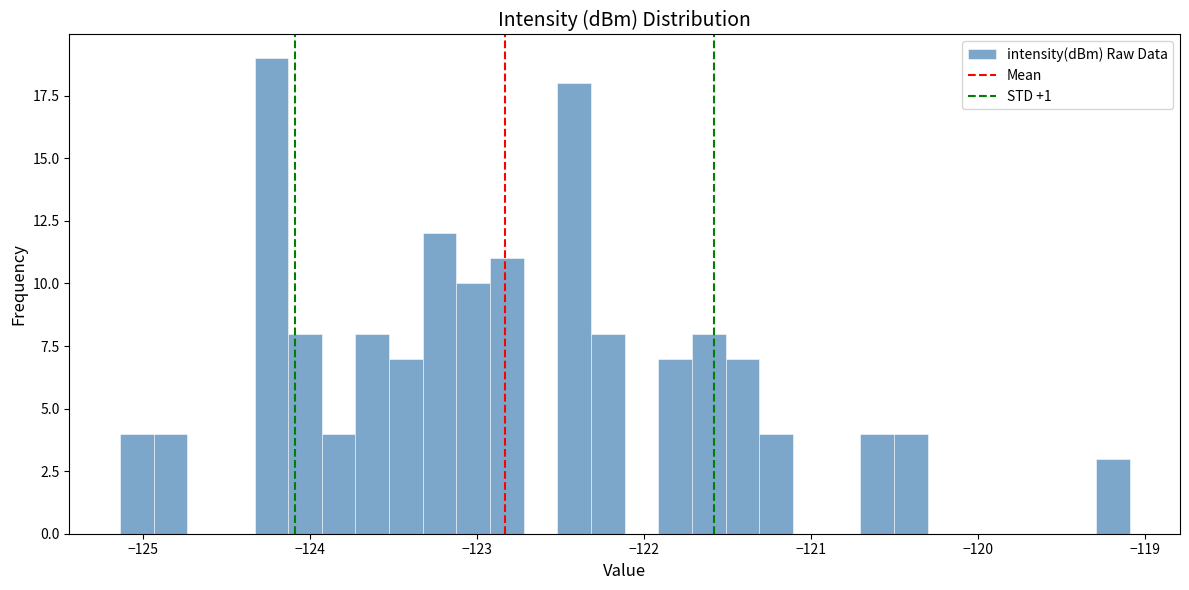

Read against the x-axis, roughly where is the centre of the tallest bar?

-124.2